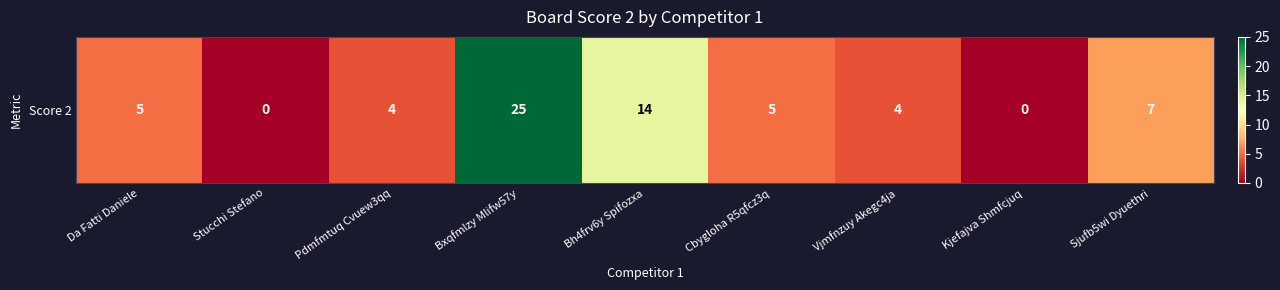

What is the average value?

7